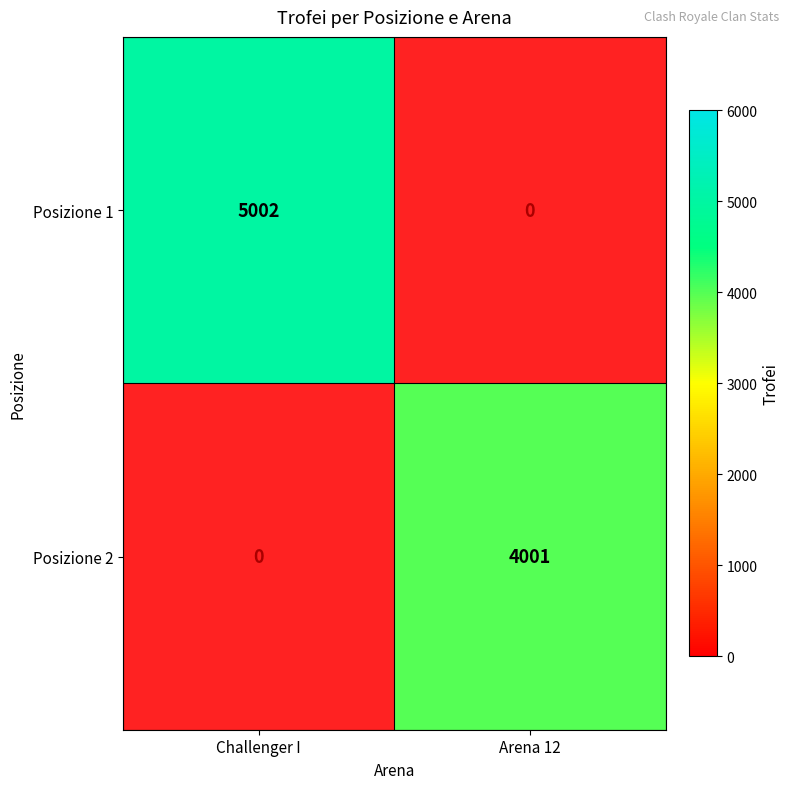

The Posizione 2 series shows 2098 at Arena 12. True or false?

False